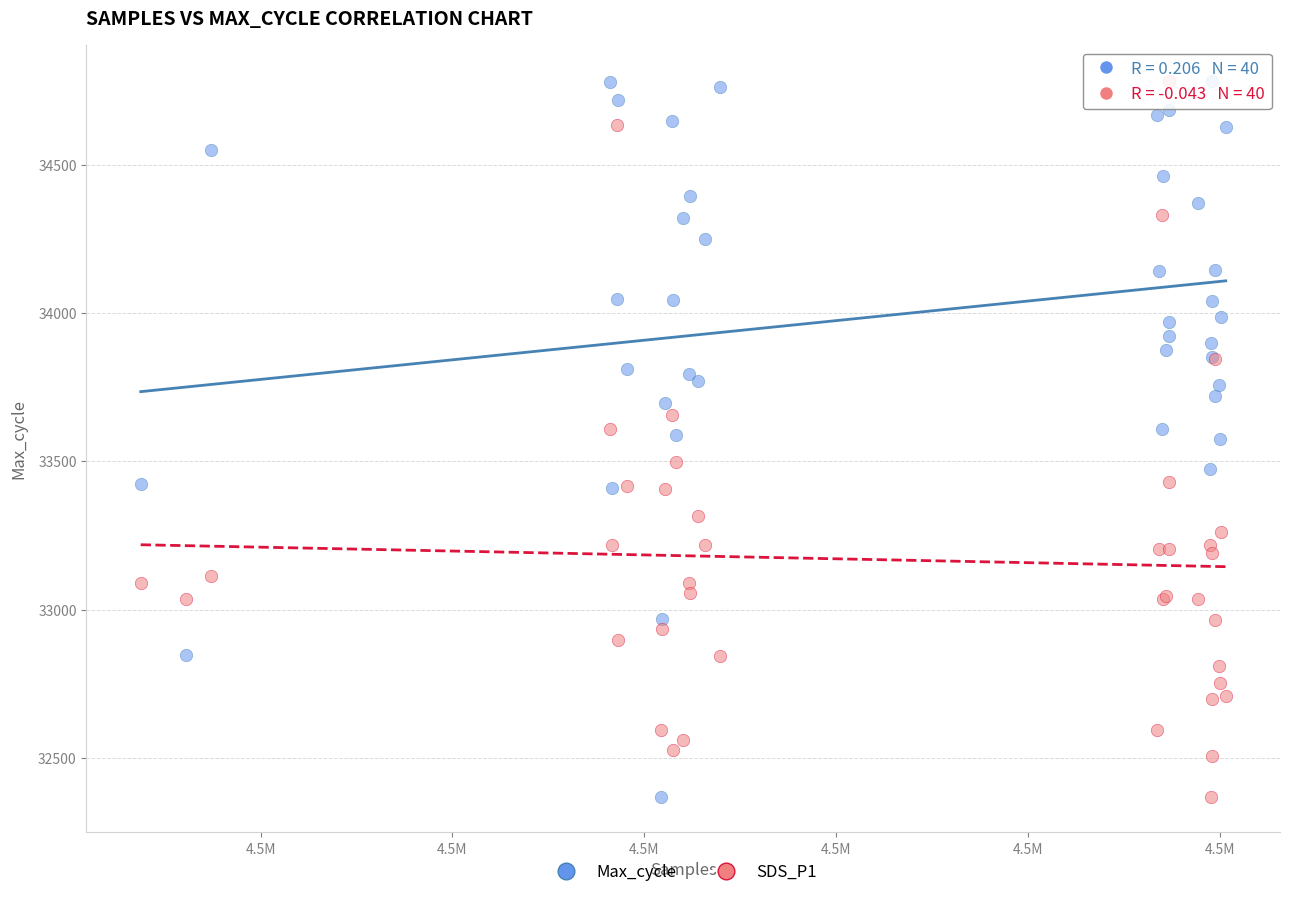

What is the X range (max minus min) for the scatter plot?

28269.0